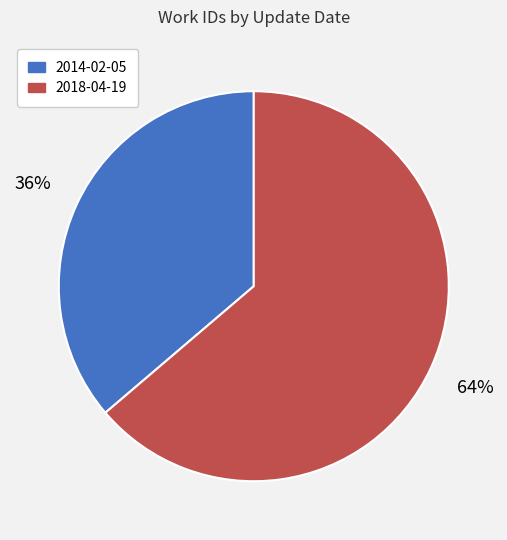

How many segments does this pie chart have?

2